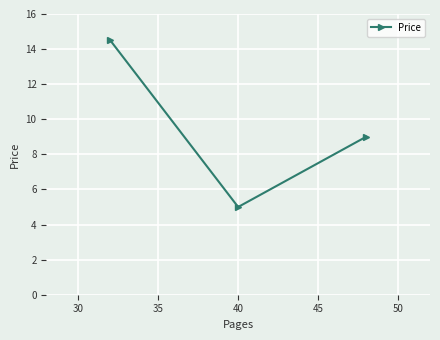

What is the difference between the maximum and minimum values?

9.5